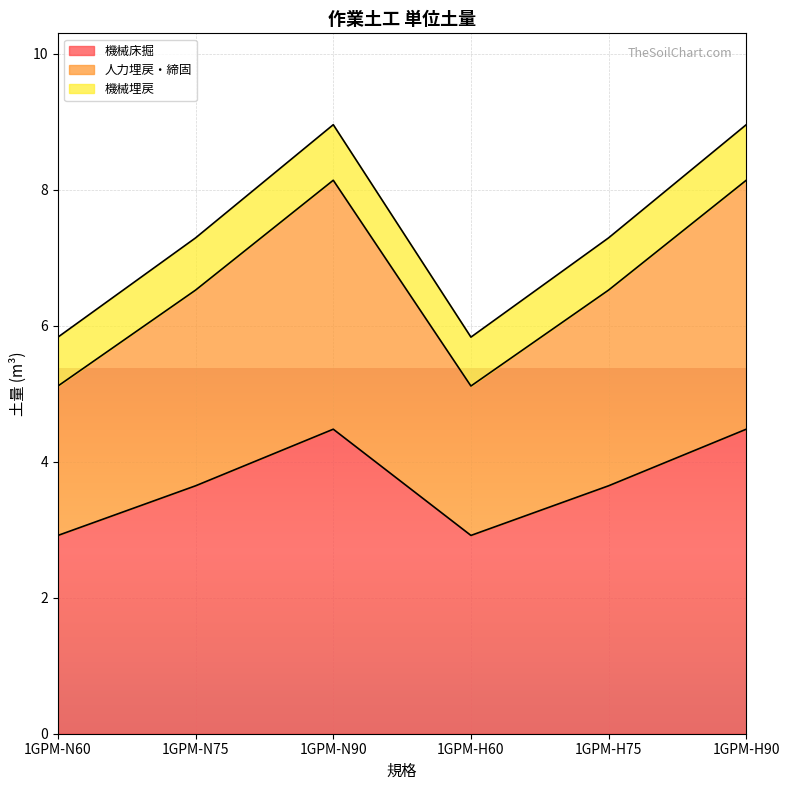

True or false: 機械床掘 has a value of 2.9 at 1GPM-H60.

True